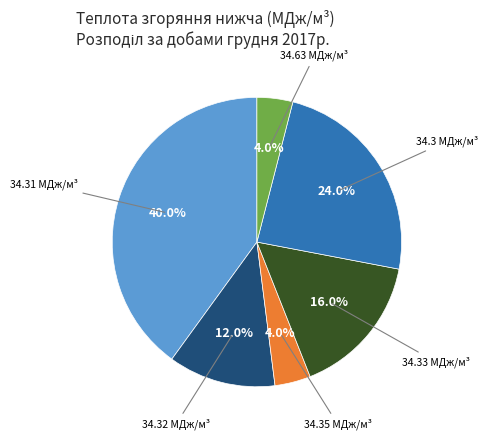

Does any single category account for the majority?

No